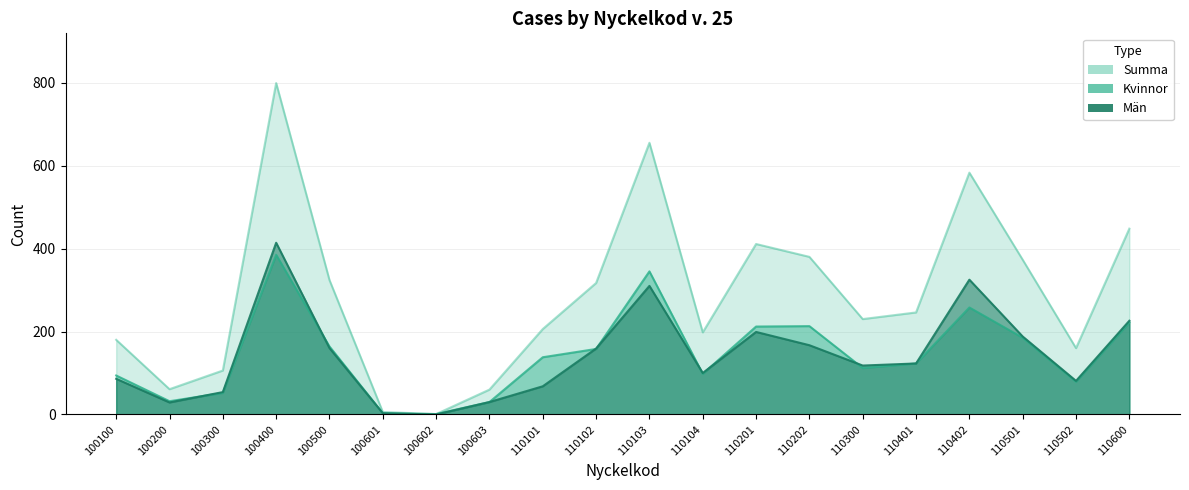

What value does the Kvinnor series have at 110201?

212